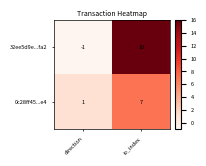

Which label corresponds to the smallest value in the chart?

direction